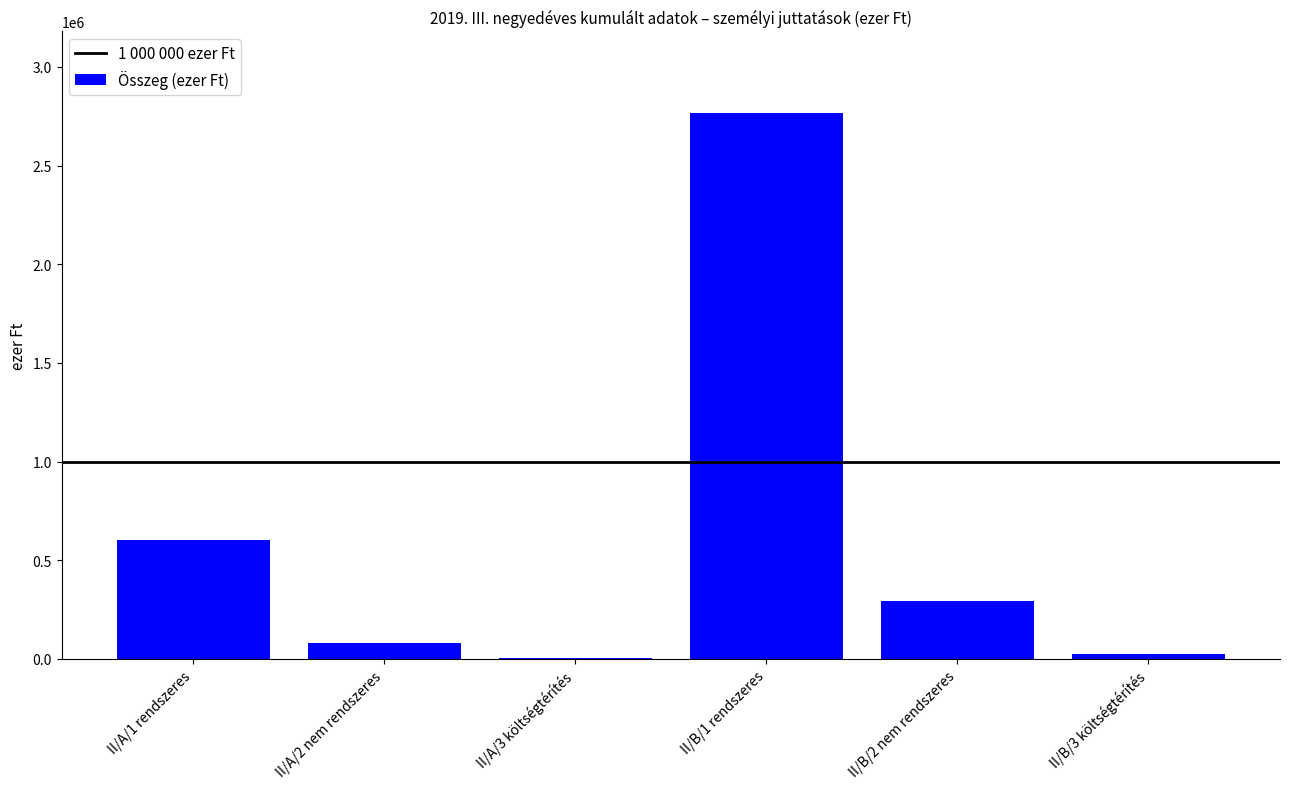

Reading right to left, extract all data points from this chart.

23414.6	296164.1	2765099.9	4387.7	80963.4	604543.5